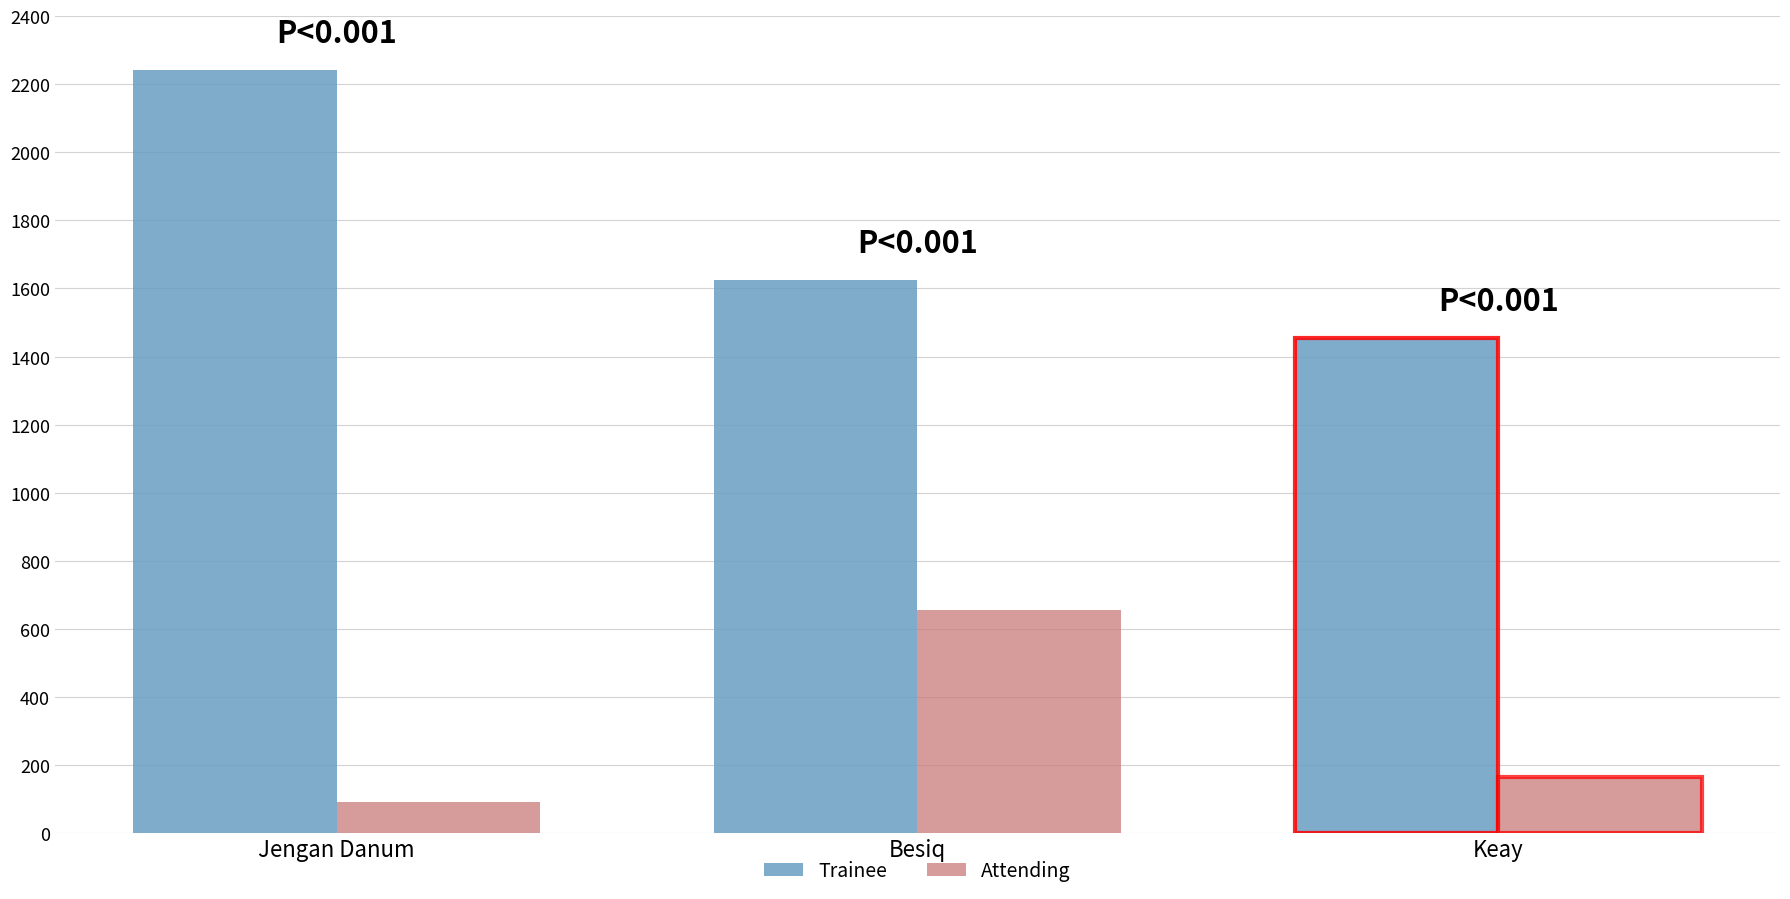

True or false: Attending has a value of 393.2 at Besiq.

False